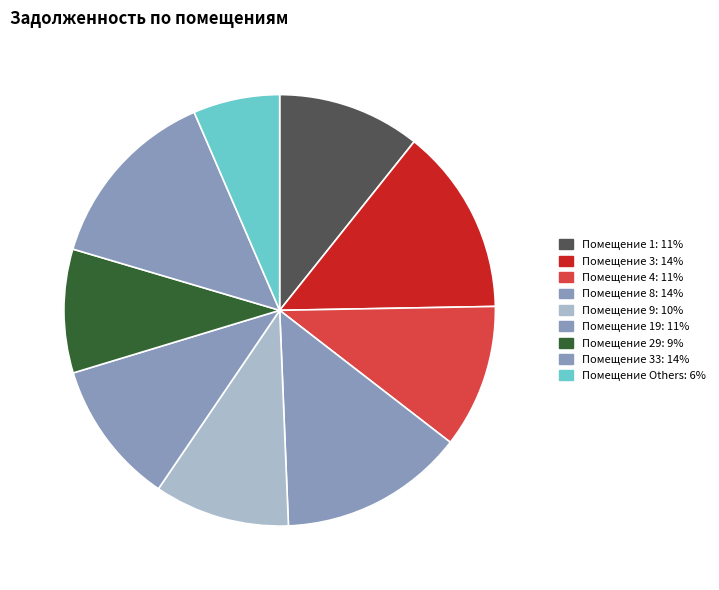

Which category has the biggest portion of the pie?

3